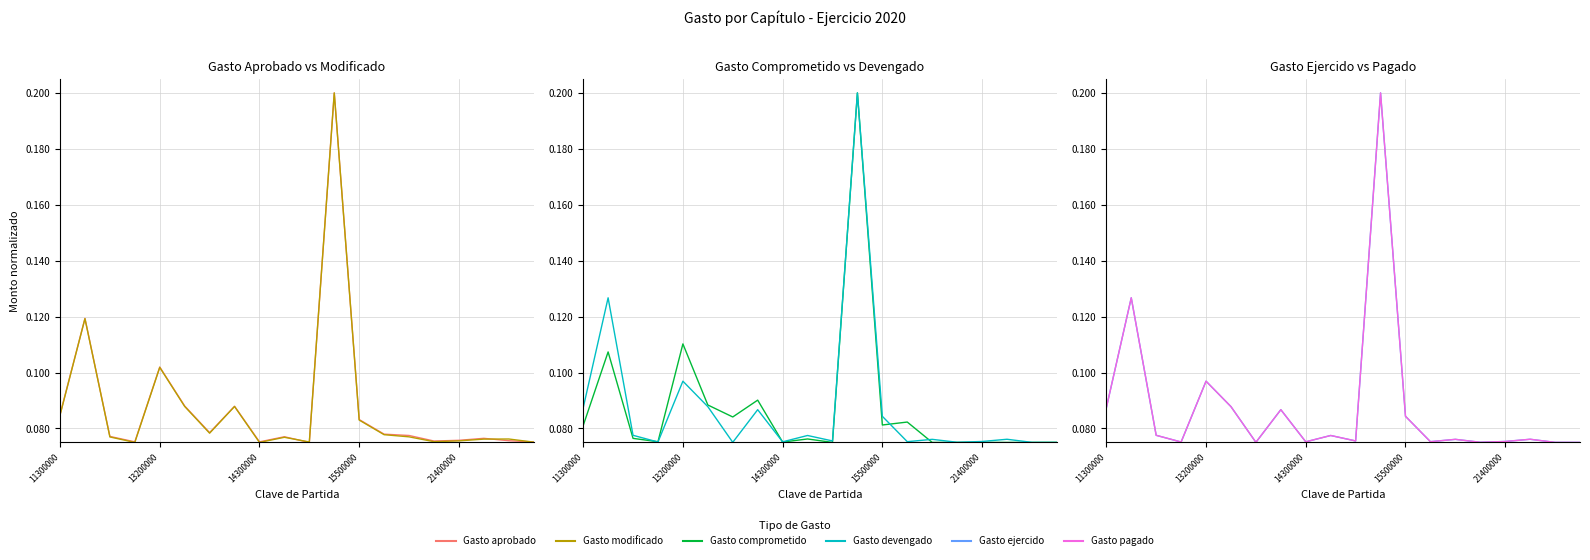

At which category is the sum across all series the highest?

11